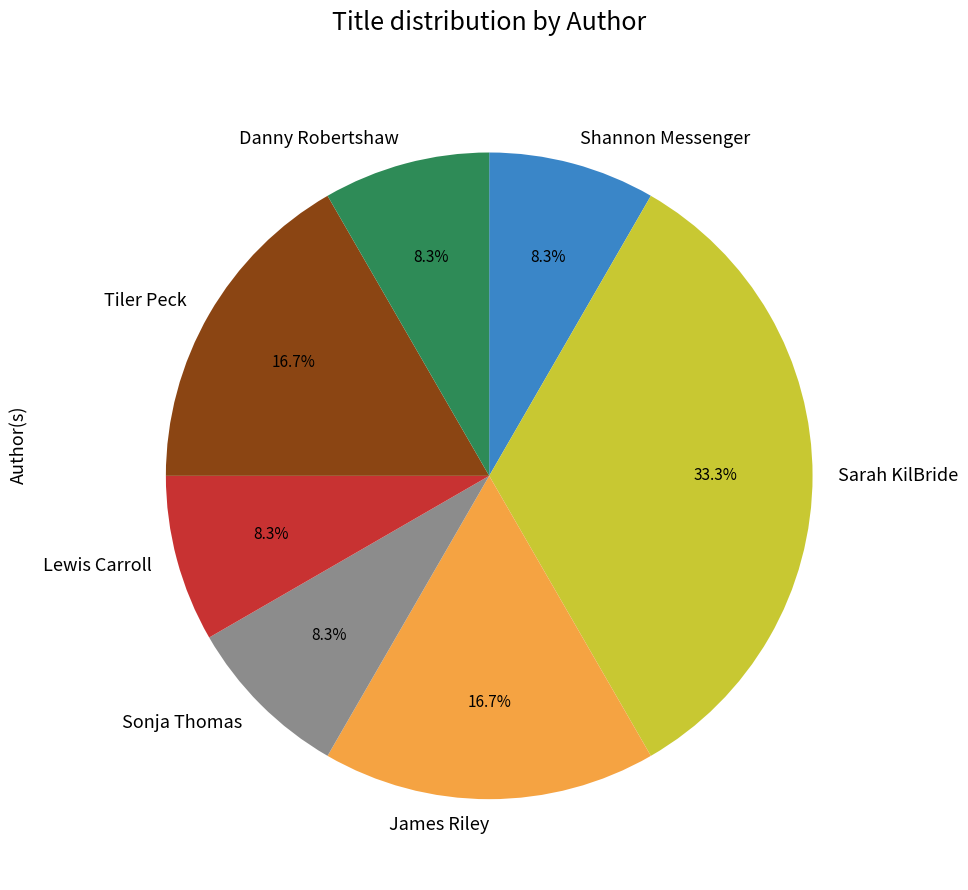

Which slice is the largest?

Sarah KilBride